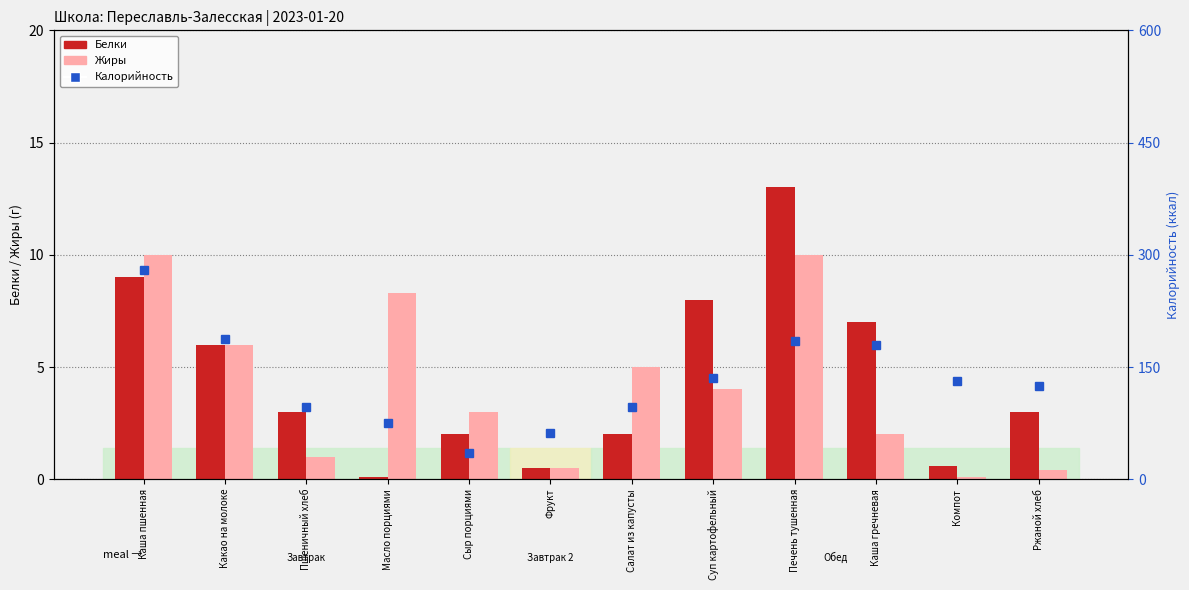

List the labels in order of Жиры value, largest first.

Каша пшенная, Печень тушенная, Масло порциями, Какао на молоке, Салат из капусты, Суп картофельный, Сыр порциями, Каша гречневая, Пшеничный хлеб, Фрукт, Ржаной хлеб, Компот